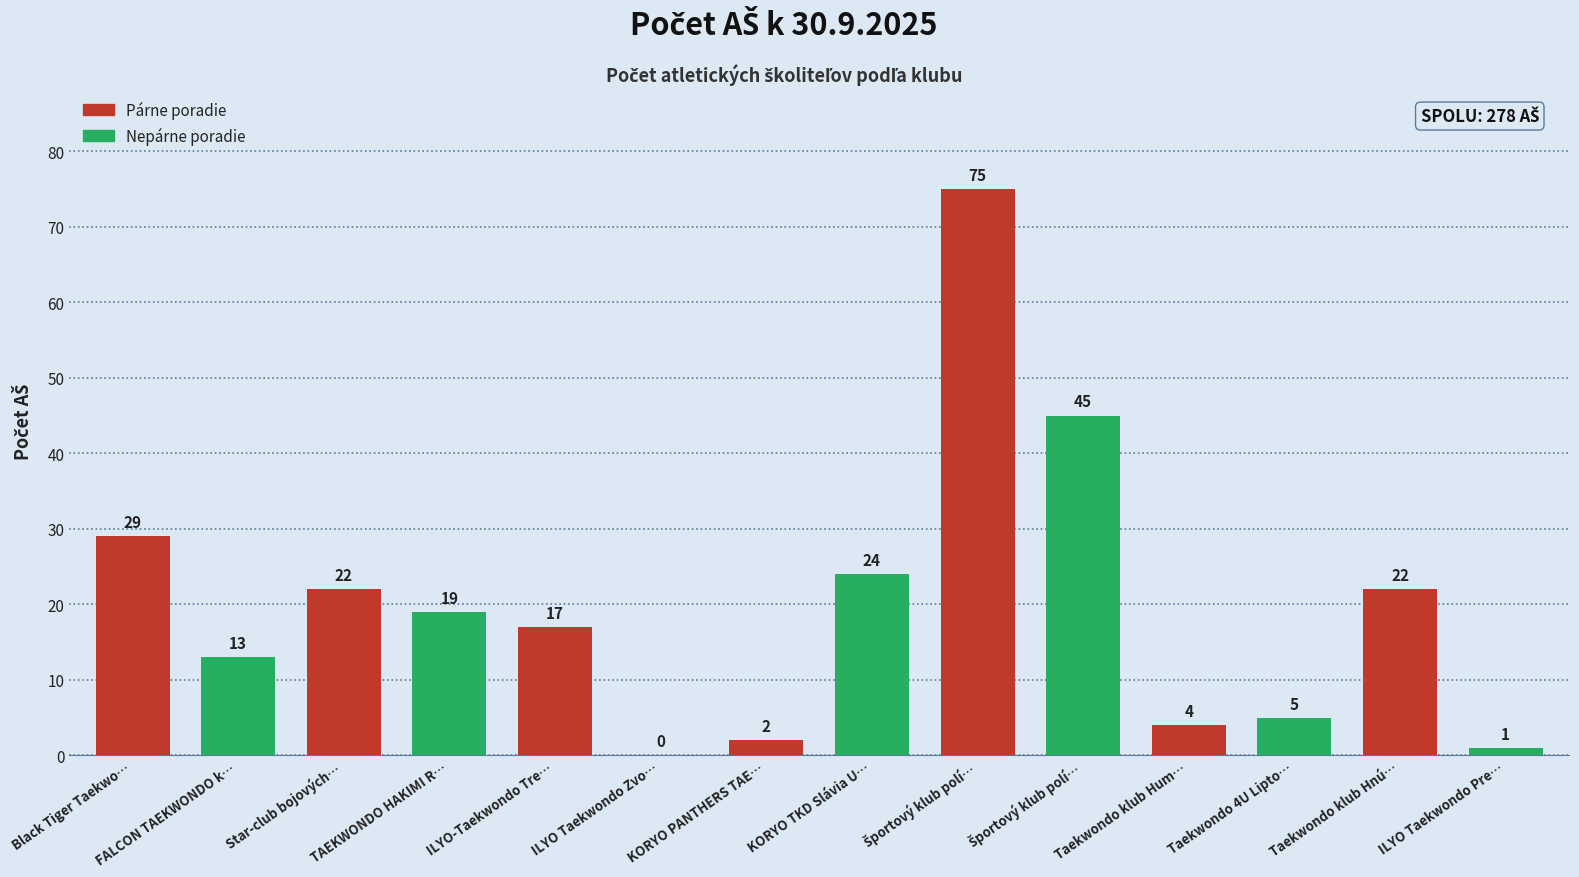

Are the bars horizontal?

No